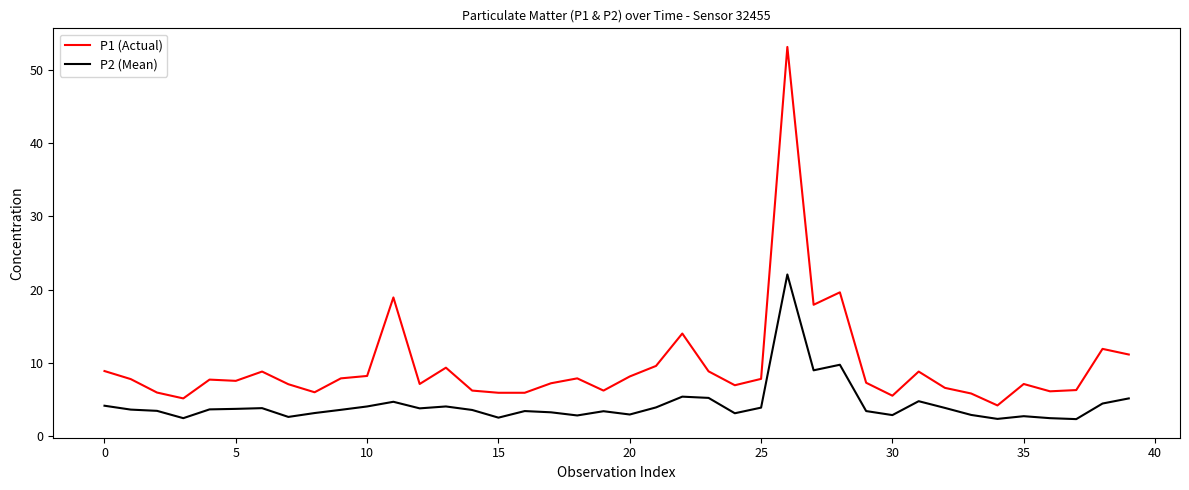

True or false: P1 (Actual) and P2 (Mean) cross at least once.

False